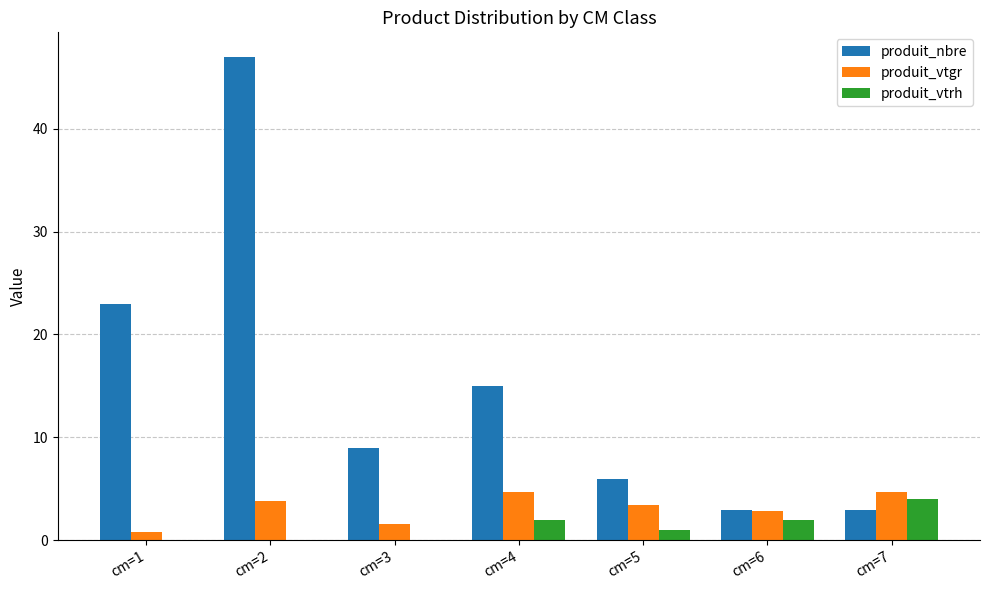

Where does the produit_nbre series first go above 9?

cm=1